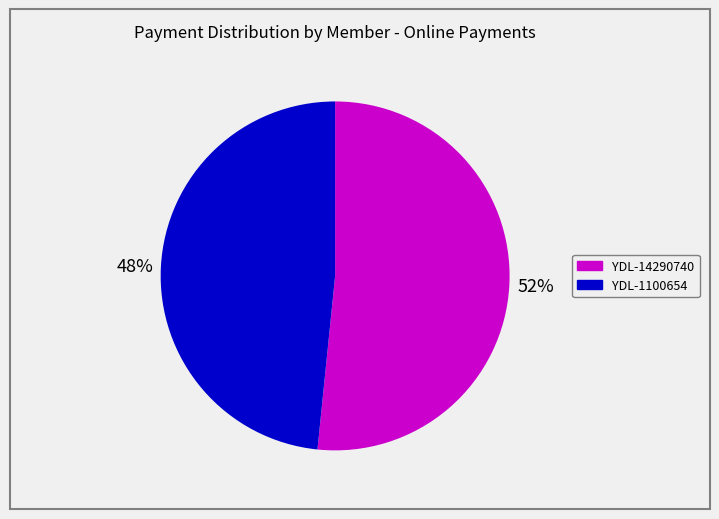

Which slice is the largest?

YDL-14290740